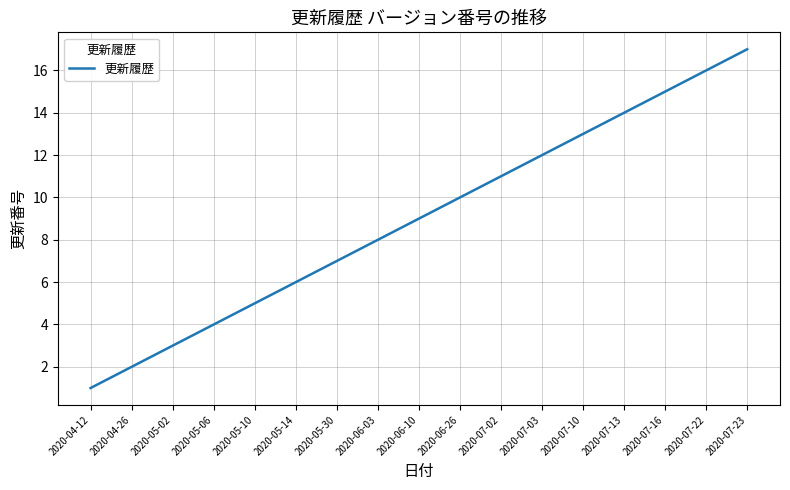

Approximately how many times larger is the value at 2020-05-06 compared to 2020-06-03?

0.5